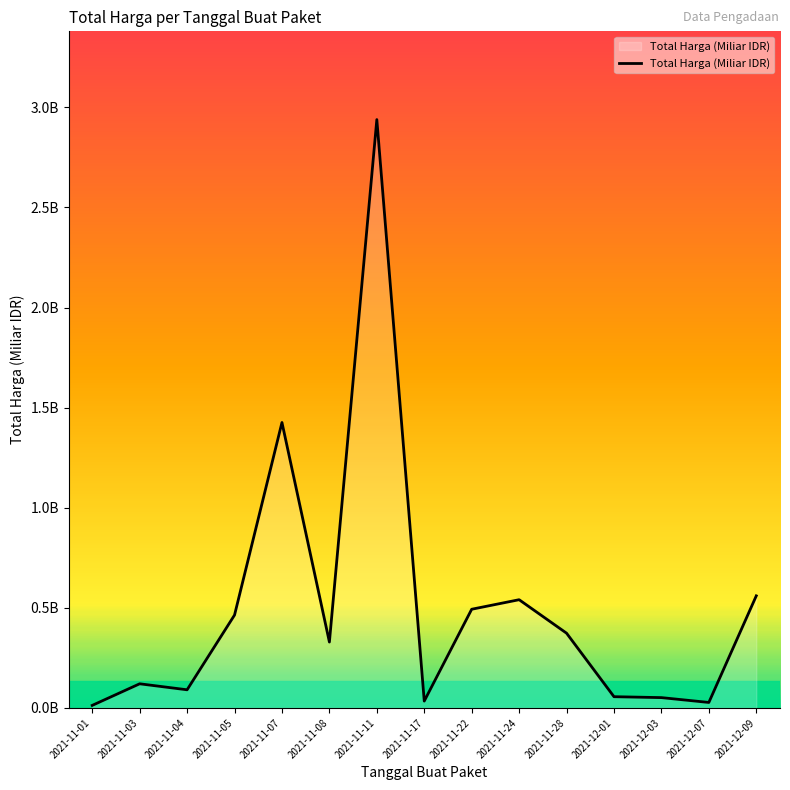

List the labels in order of value, largest first.

2021-11-11, 2021-11-07, 2021-12-09, 2021-11-24, 2021-11-22, 2021-11-05, 2021-11-28, 2021-11-08, 2021-11-03, 2021-11-04, 2021-12-01, 2021-12-03, 2021-11-17, 2021-12-07, 2021-11-01